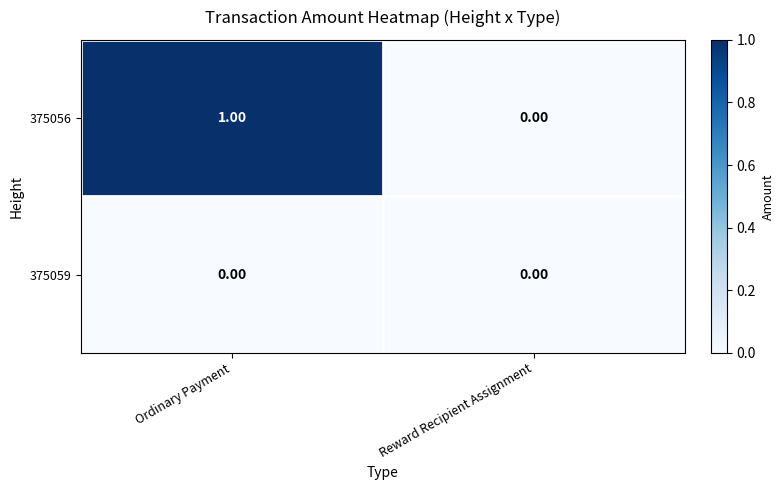

At which category is the sum across all series the highest?

Ordinary Payment